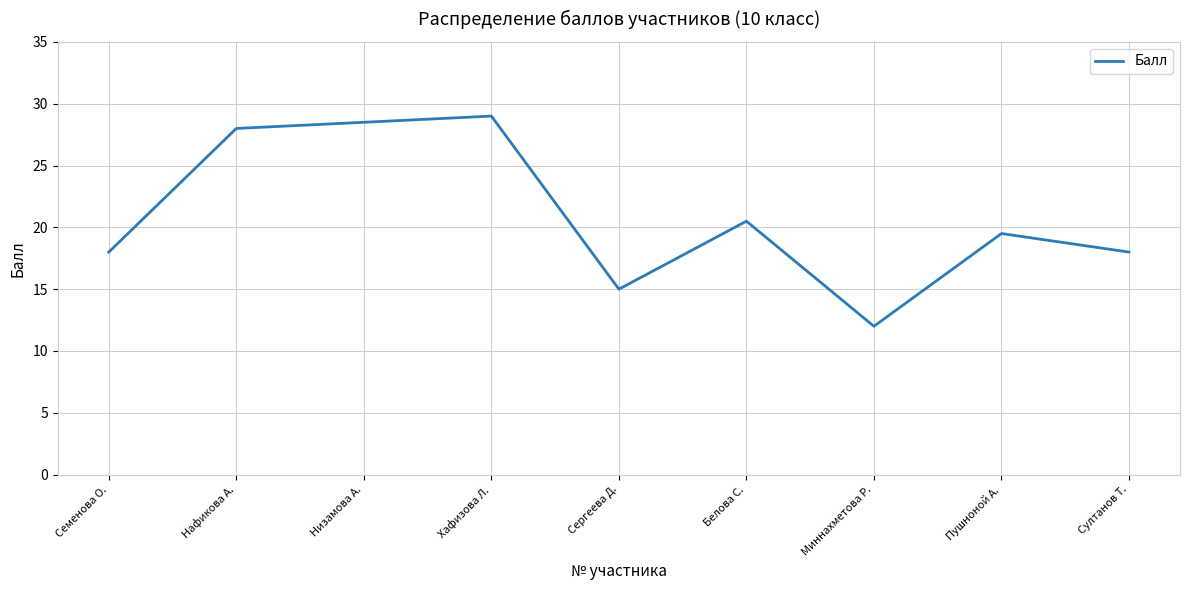

What is the difference between the maximum and second lowest values?

14.0